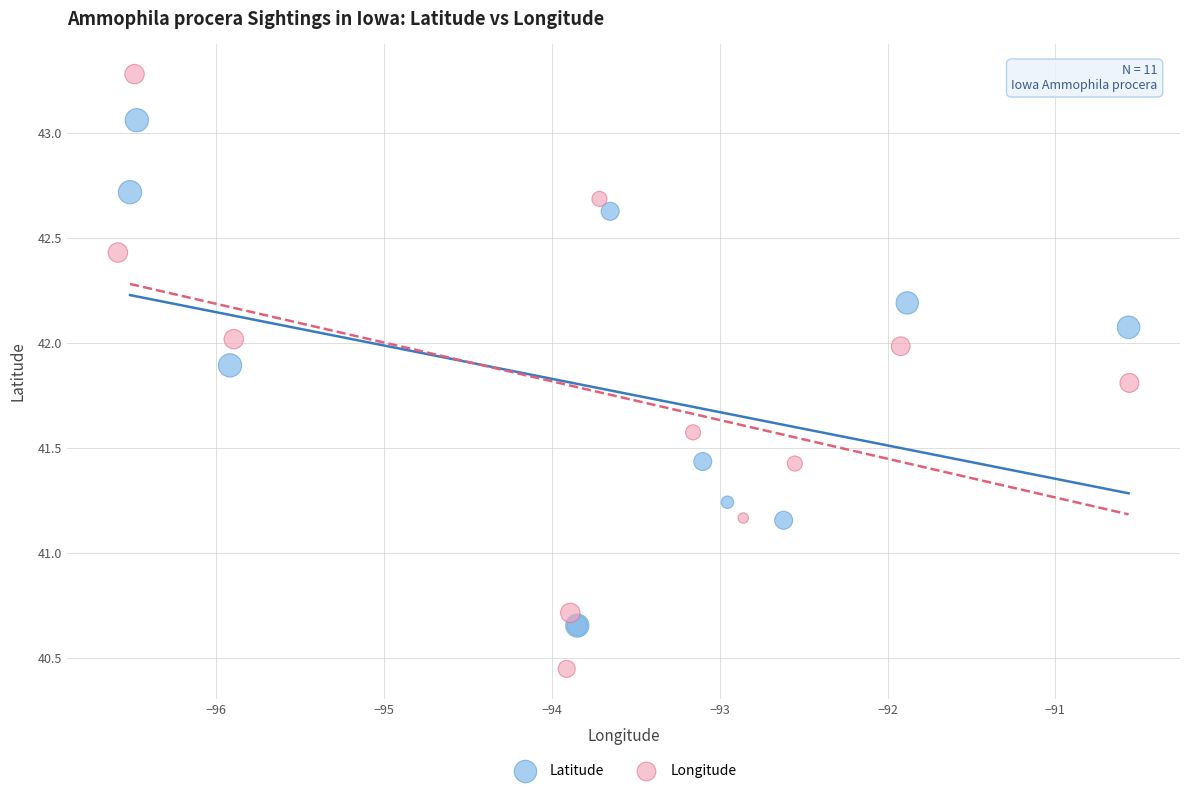

Which series has the largest Y range (max minus min)?

Longitude